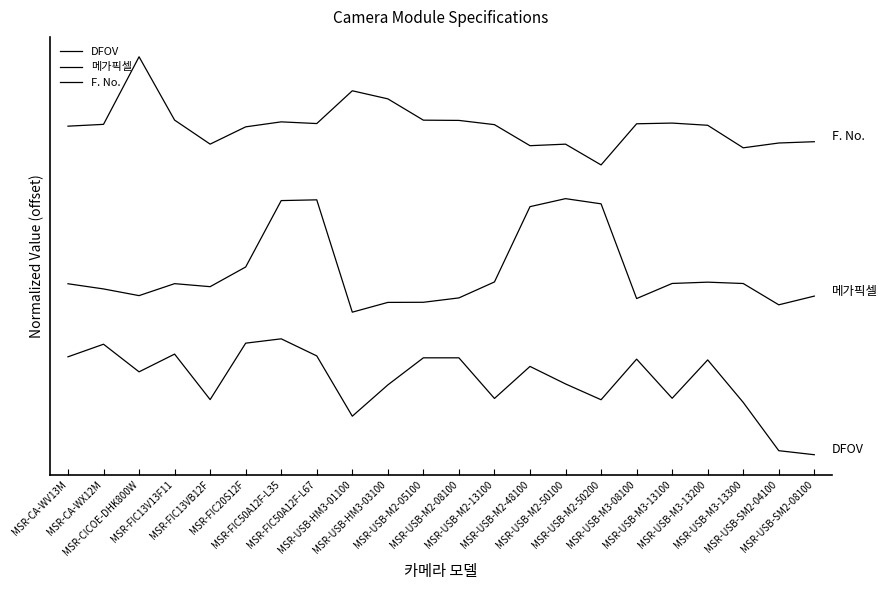

What is the value of the F. No. point at the 8th from the left?

2.1